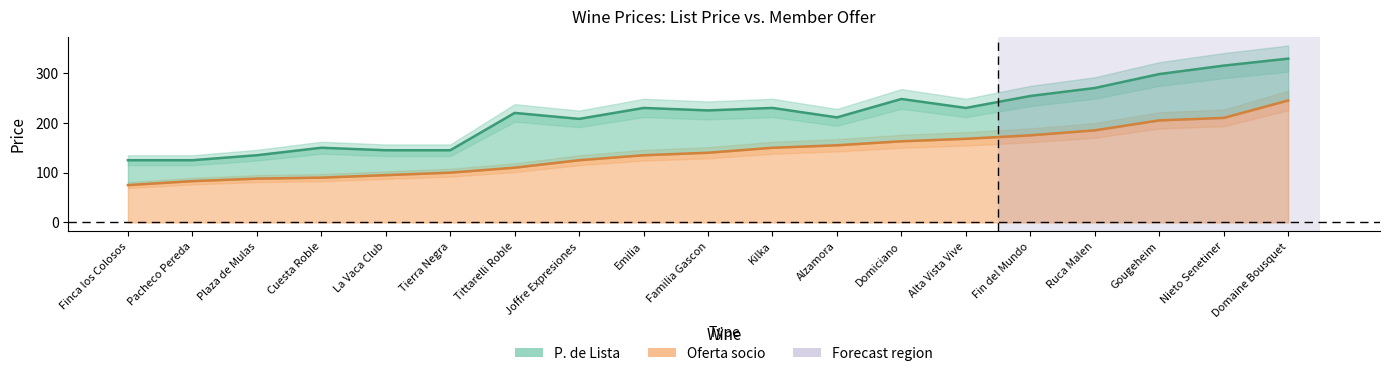

True or false: P. de Lista and Oferta socio intersect in this chart.

False